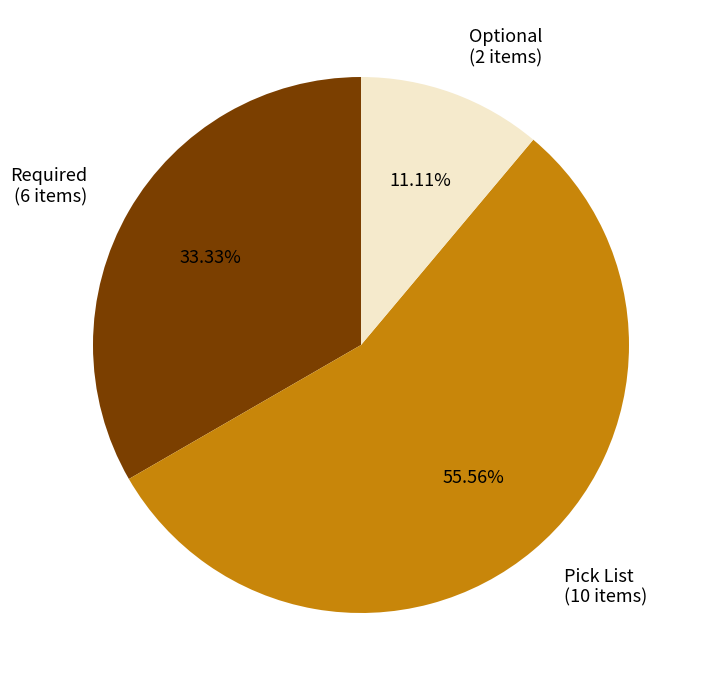

Is there a majority slice in this chart?

Yes